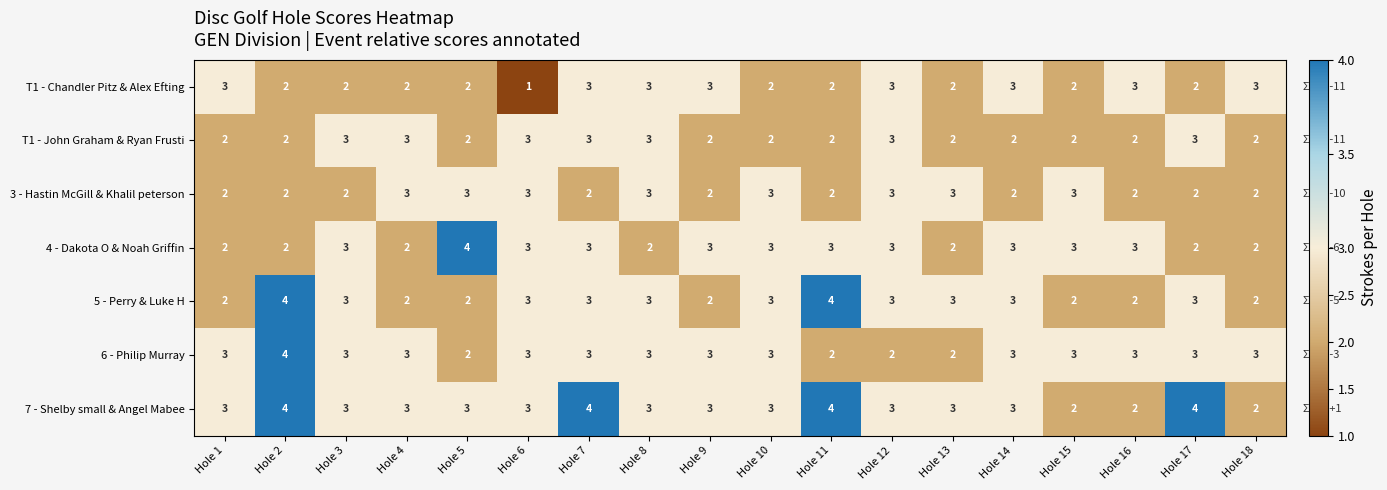

Count the number of data series in this chart.

7